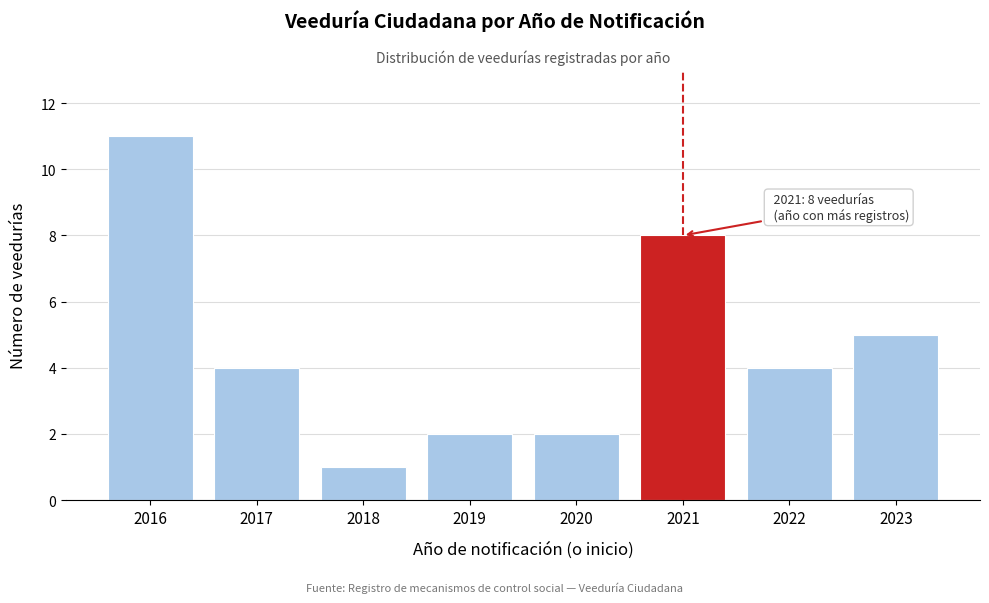

Reading left to right, what are all the values shown in this chart?

2016=11	2017=4	2018=1	2019=2	2020=2	2021=8	2022=4	2023=5